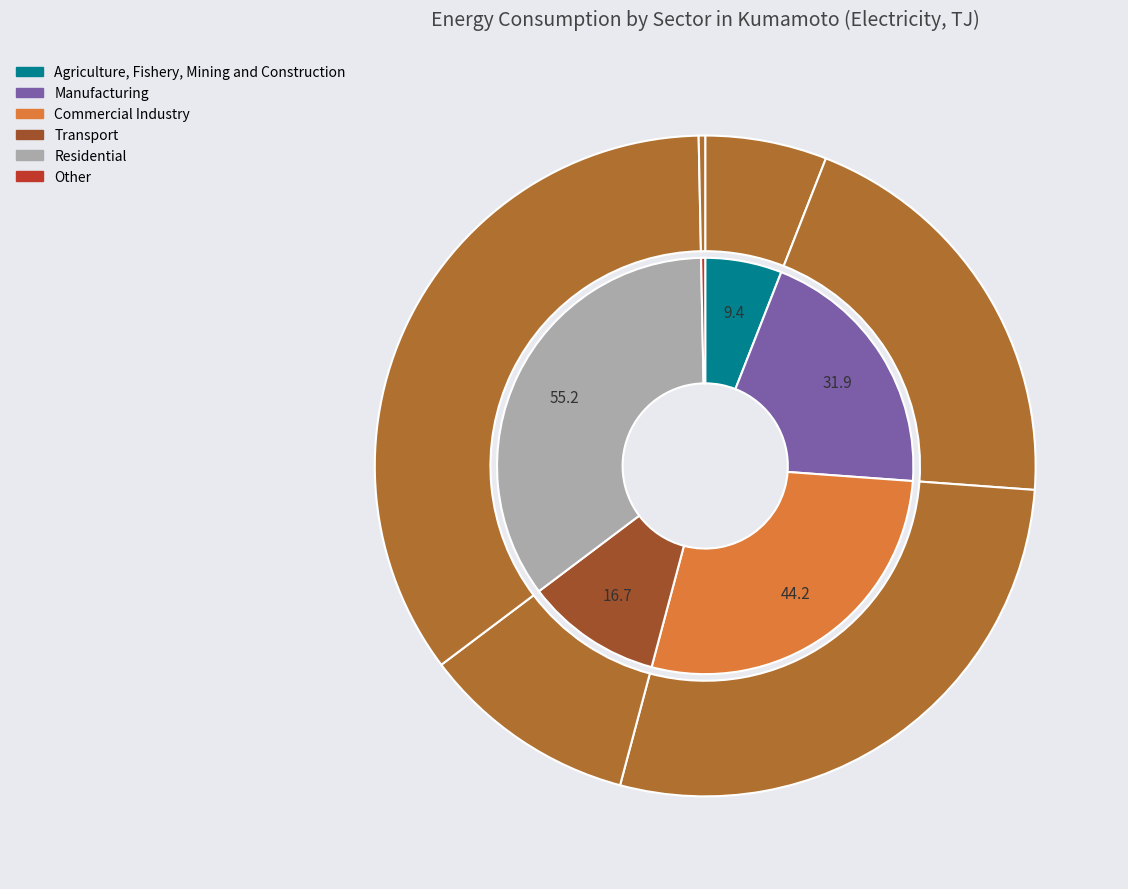

What percentage is NOT represented by Commercial Industry?

72.0%